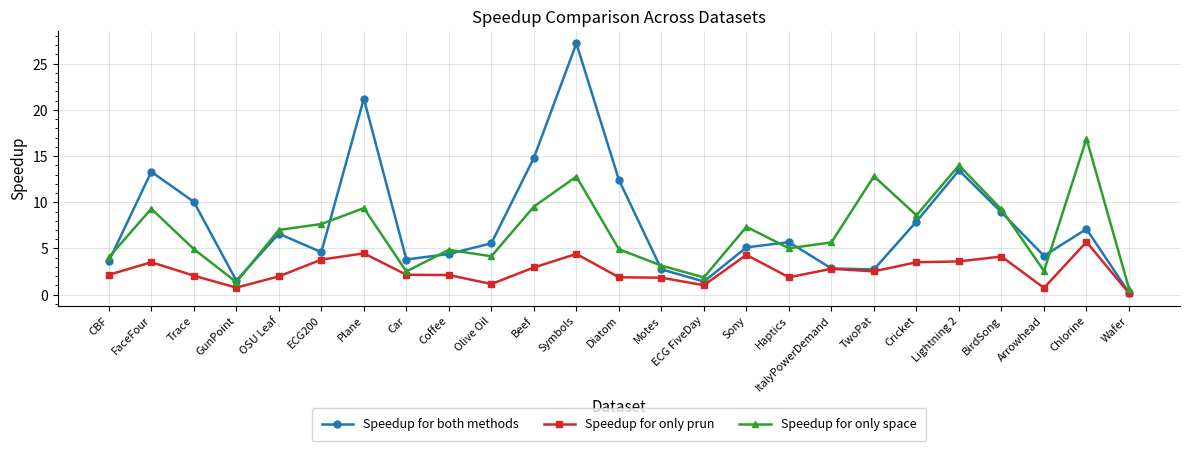

Which series has the largest total across all categories?

Speedup for both methods